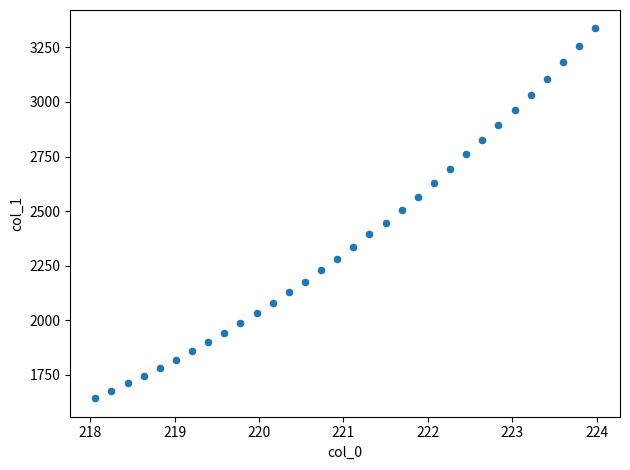

What is the range of X values (max minus min)?

5.9